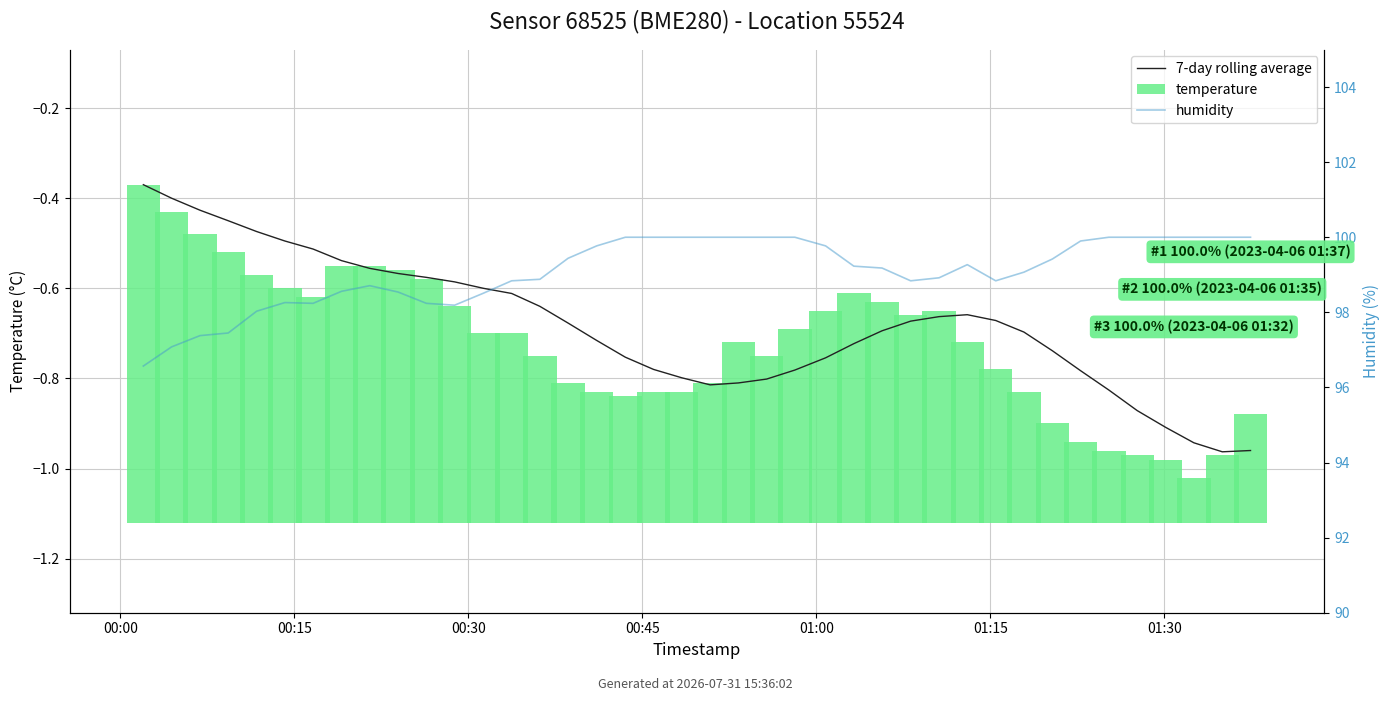

How many groups of bars are there?

40